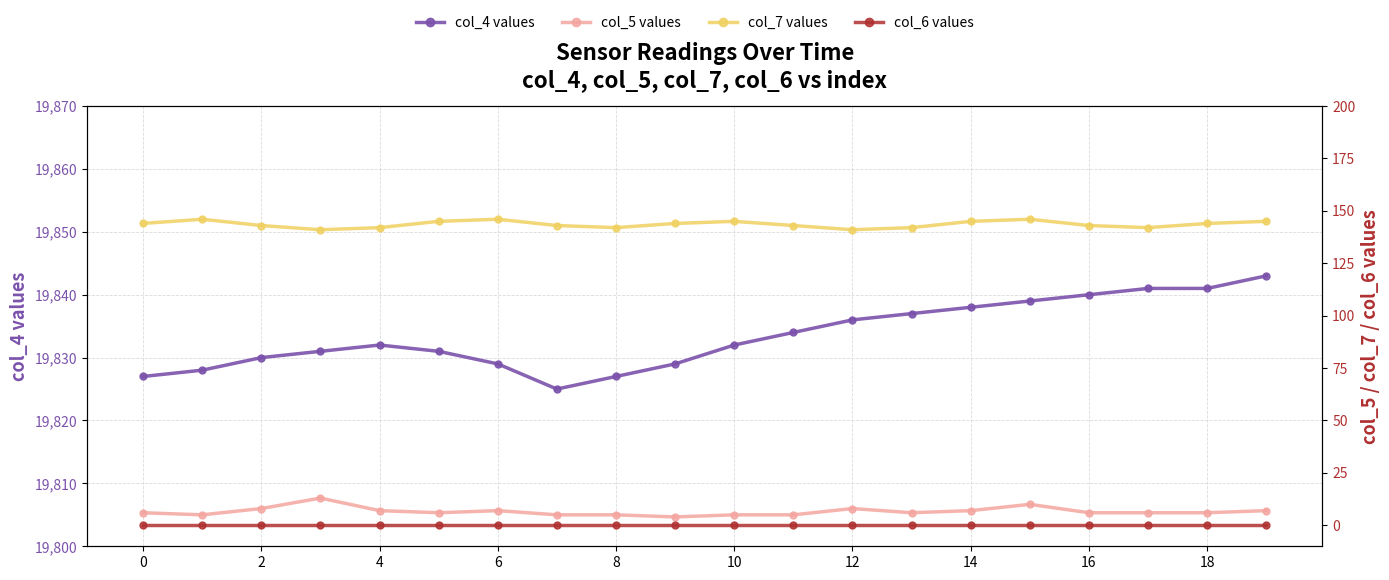

Which category has the highest value in the col_4 values series?

19